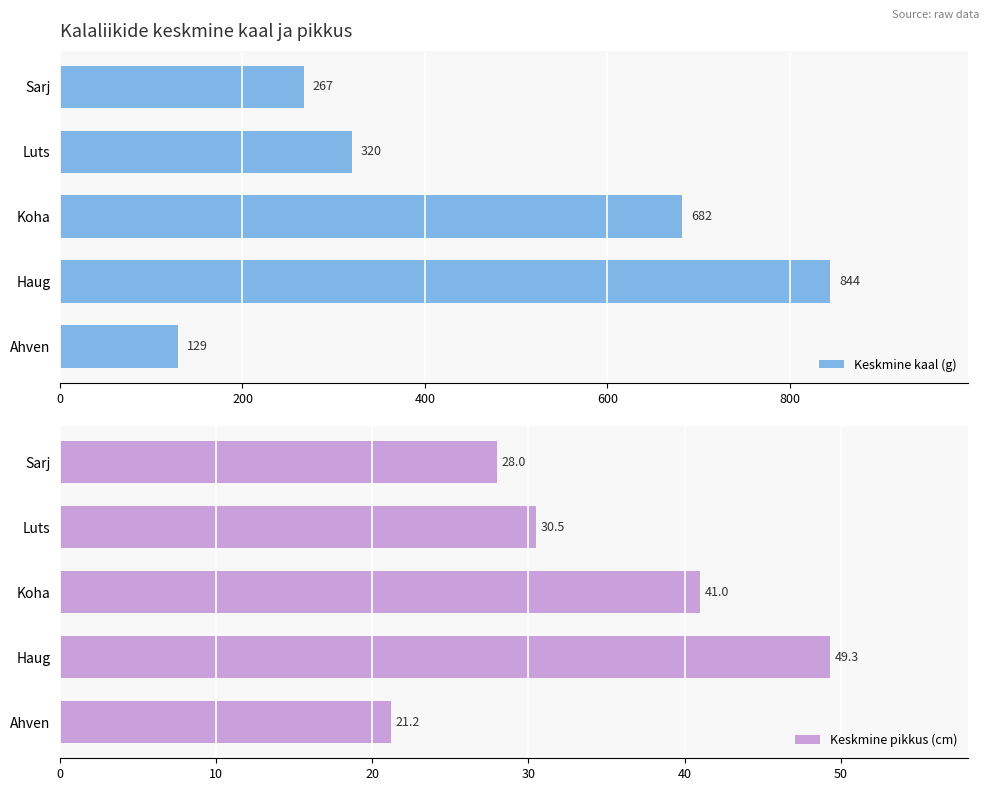

The Keskmine kaal (g) series shows 208.5 at Ahven. True or false?

False